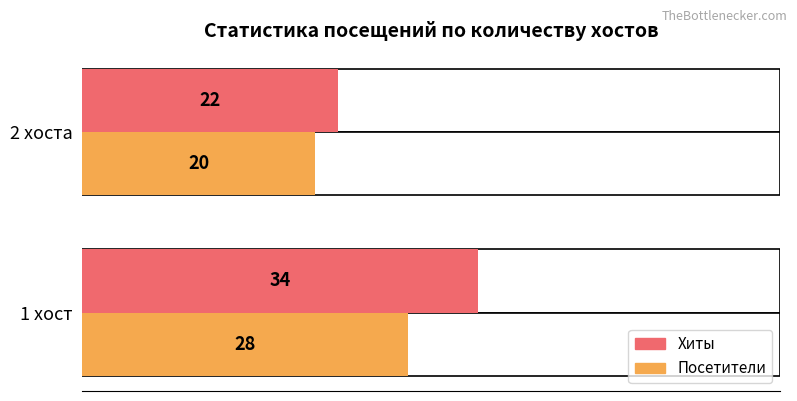

Are the bars grouped side by side (vs. stacked)?

Yes